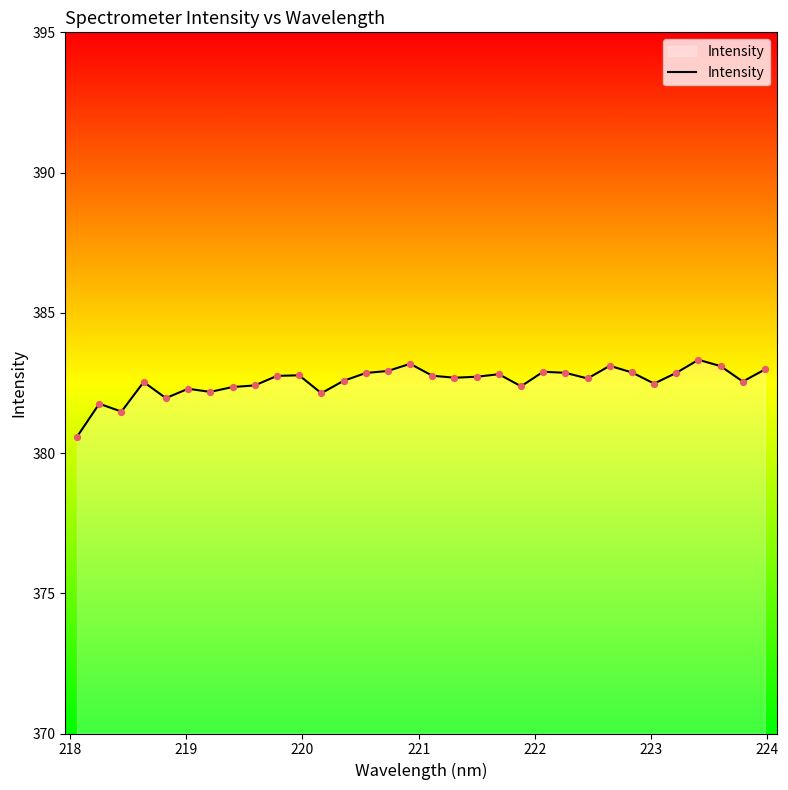

What is the greatest value displayed?

383.3